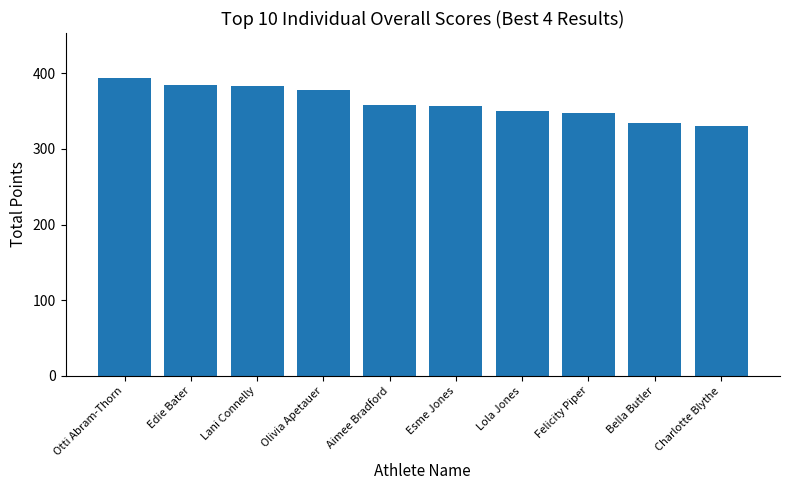

What is the difference between the values at Aimee Bradford and Lani Connelly?

25